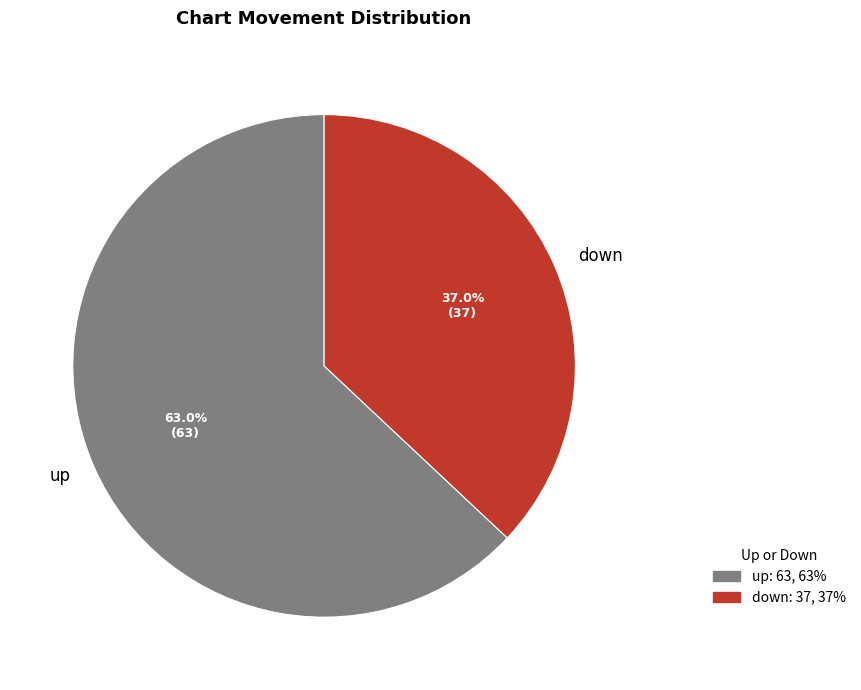

Count the number of slices in the pie.

2